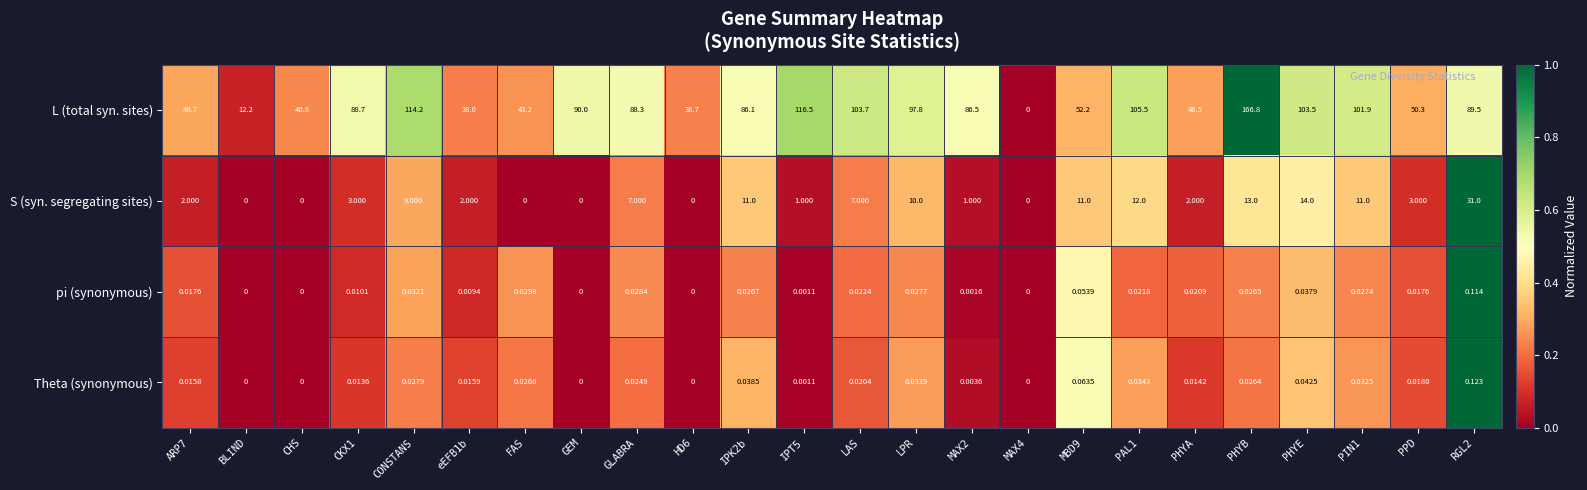

Is the value of Theta (synonymous) at PIN1 greater than the value of L (total syn. sites) at PHYB?

No